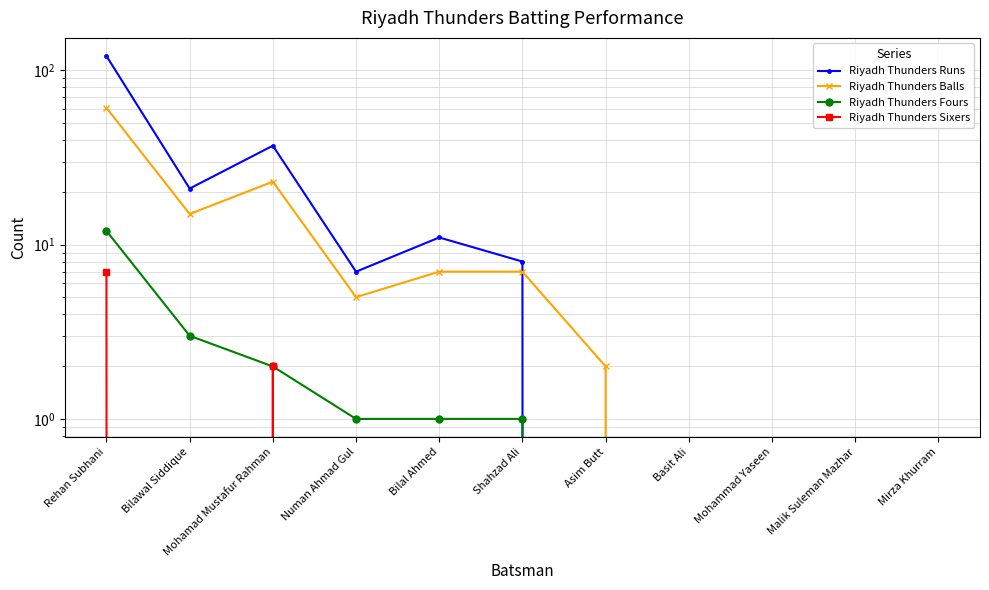

What is the sum of all Riyadh Thunders Sixers values?

9